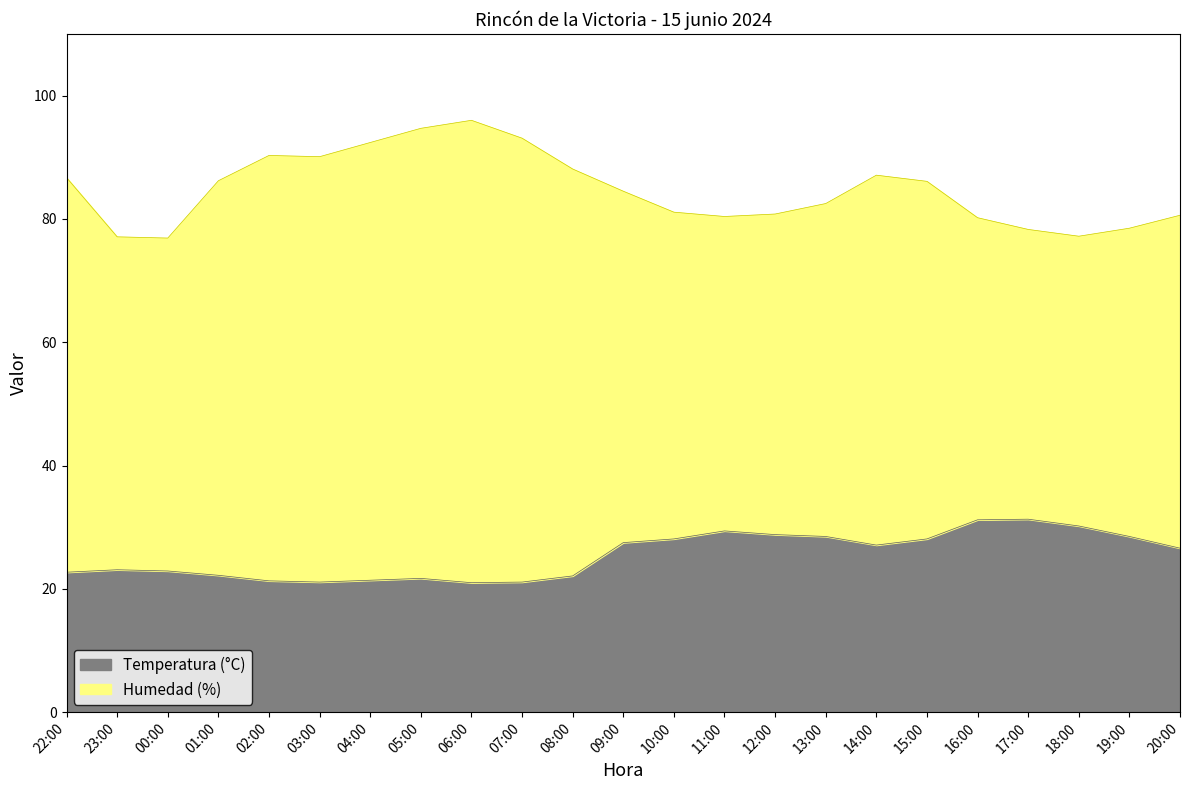

Does the chart have visible grid lines?

No